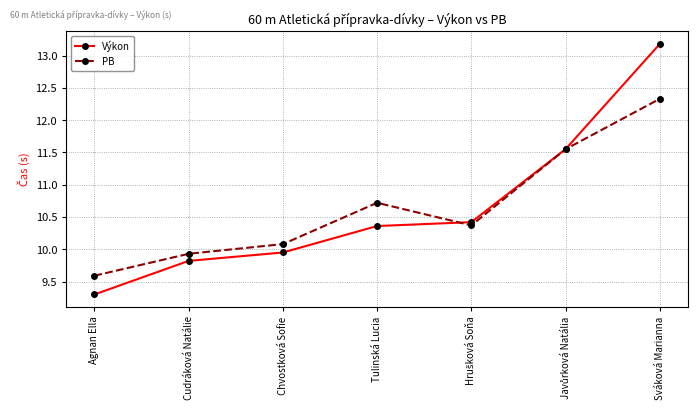

Does the chart have visible grid lines?

Yes